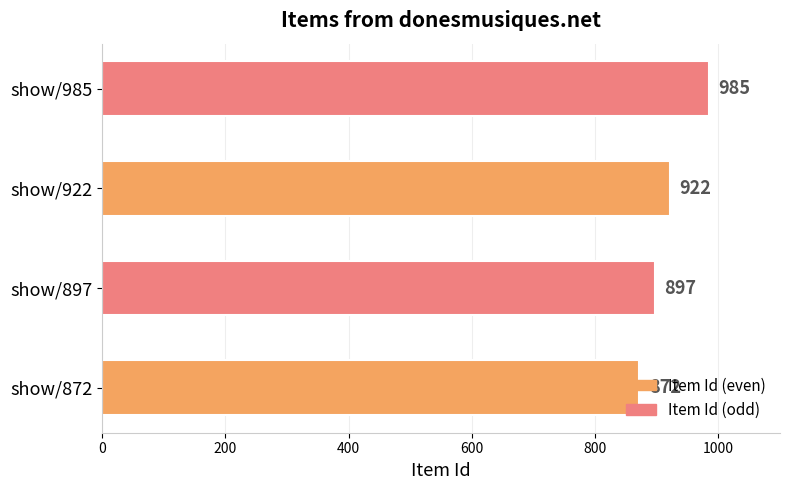

What is the change in value from show/922 to show/985?

+63